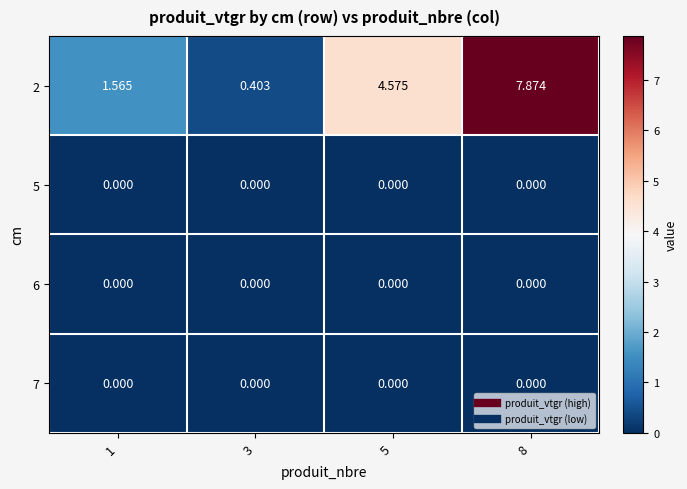

How many data points in 2 are less than 4?

2